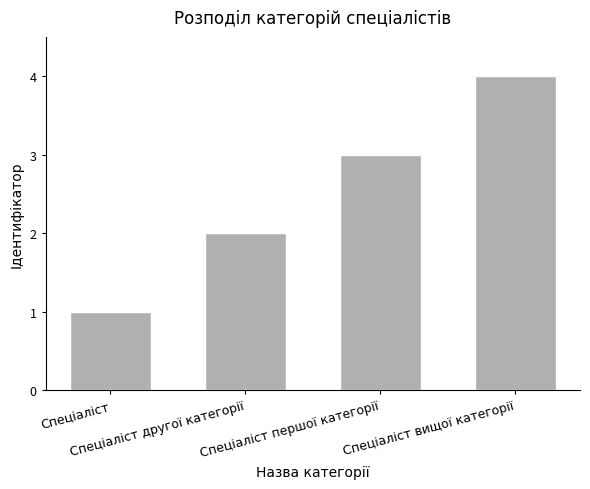

What is the sum of the values at Спеціаліст другої категорії and Спеціаліст першої категорії?

5